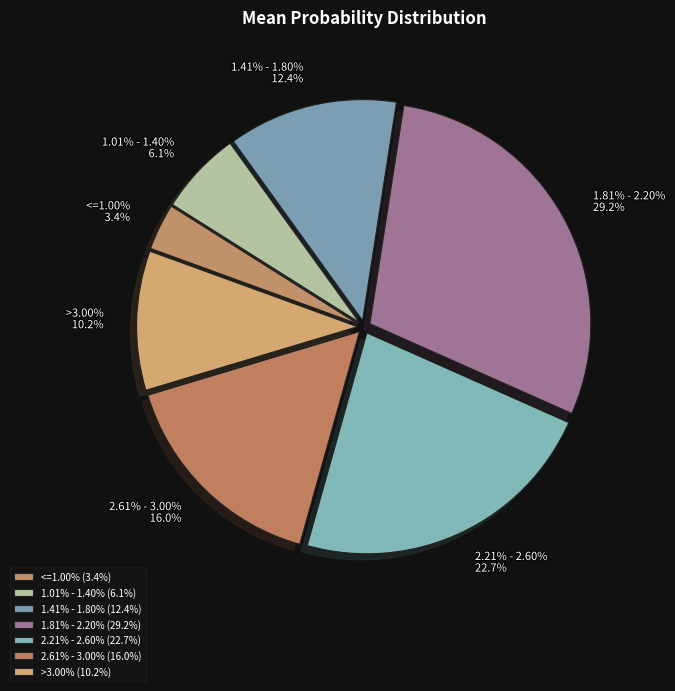

How many slices are in this pie chart?

7